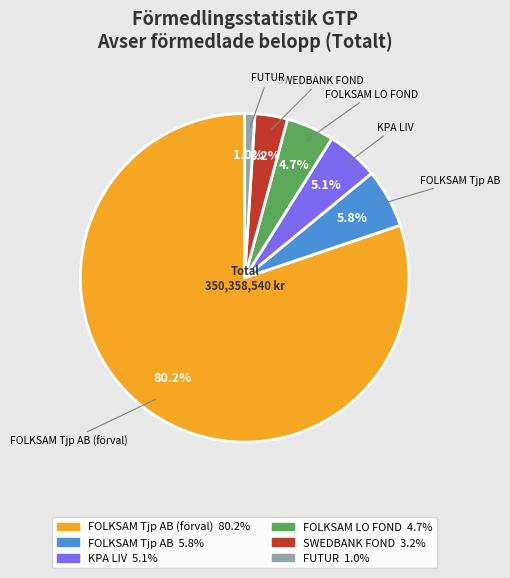

Which has a higher value, FOLKSAM Tjp AB (förval) or FOLKSAM Tjp AB?

FOLKSAM Tjp AB (förval)